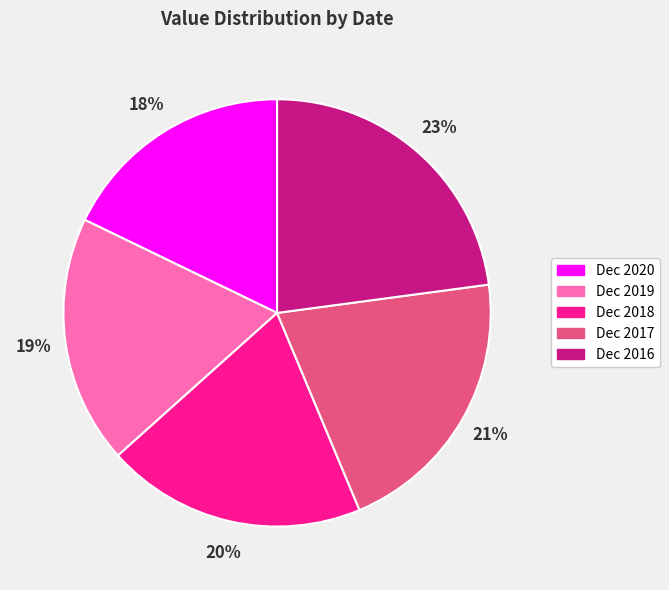

True or false: Dec 2020 accounts for 24% of the total.

False